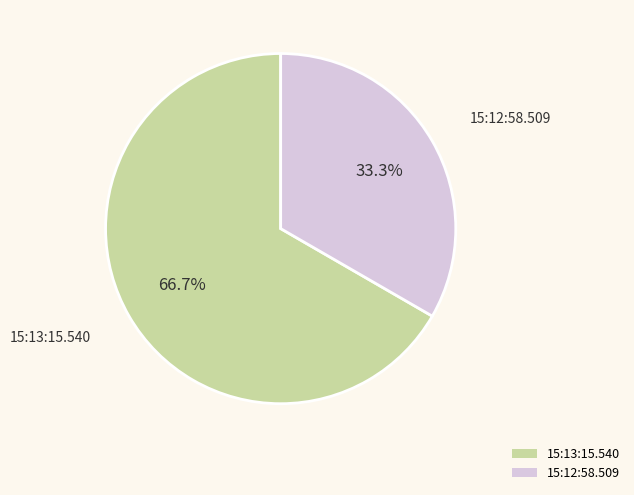

To the nearest percent, what is the average slice percentage?

50%